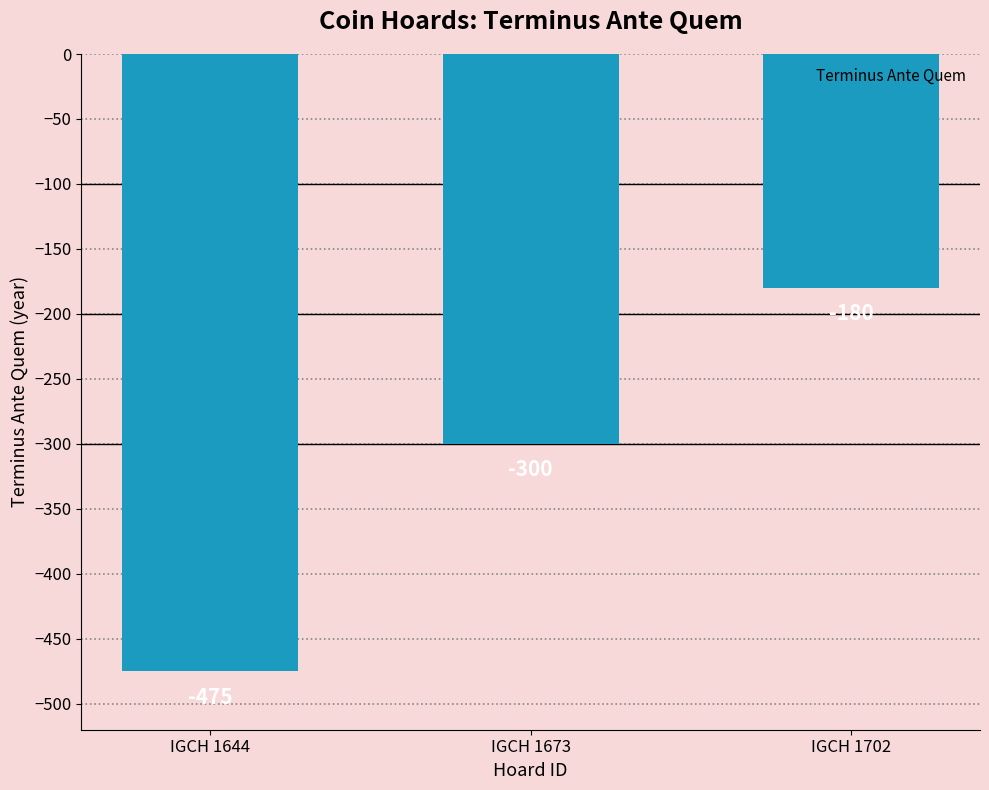

How many bars are there in total?

3